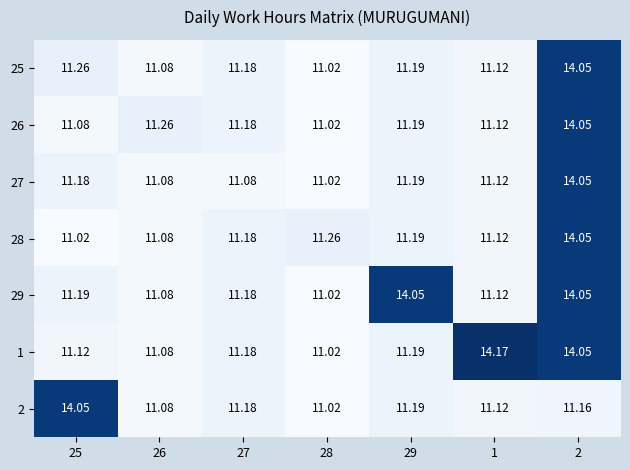

Is the value of 29 at 29 greater than the value of 1 at 28?

Yes